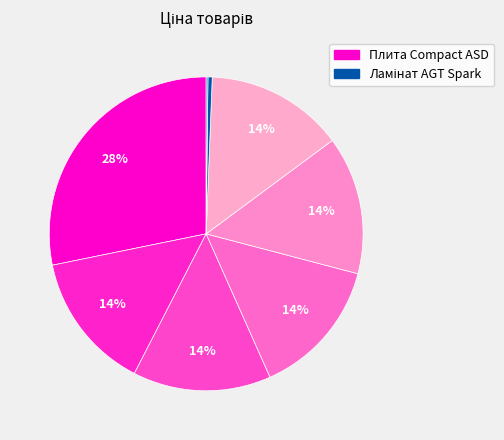

To the nearest percent, what is the average slice percentage?

13%